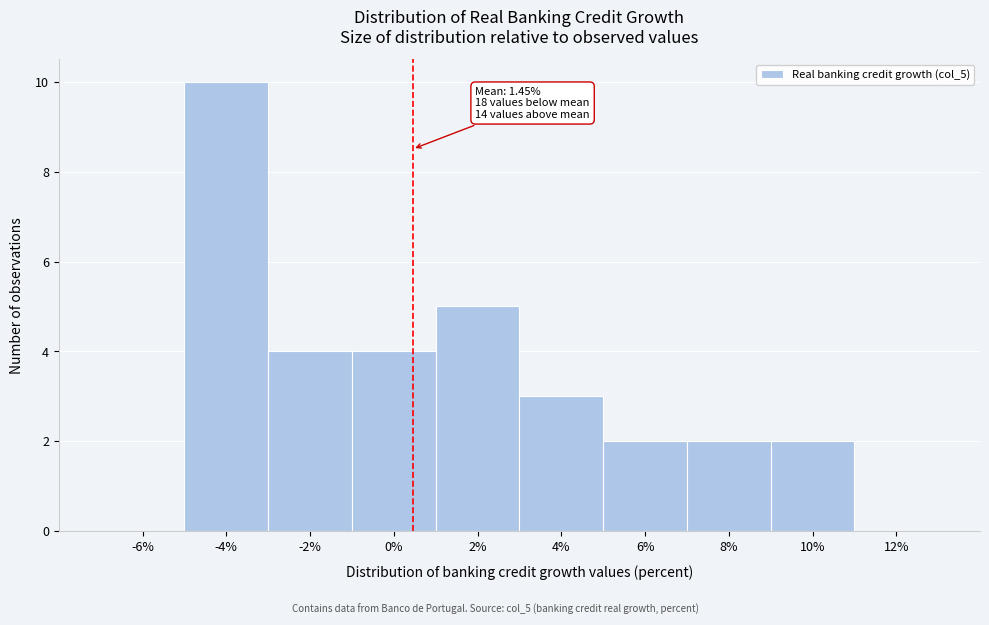

Reading left to right, what are all the values shown in this chart?

-6%=0	-4%=10	-2%=4	0%=4	2%=5	4%=3	6%=2	8%=2	10%=2	12%=0